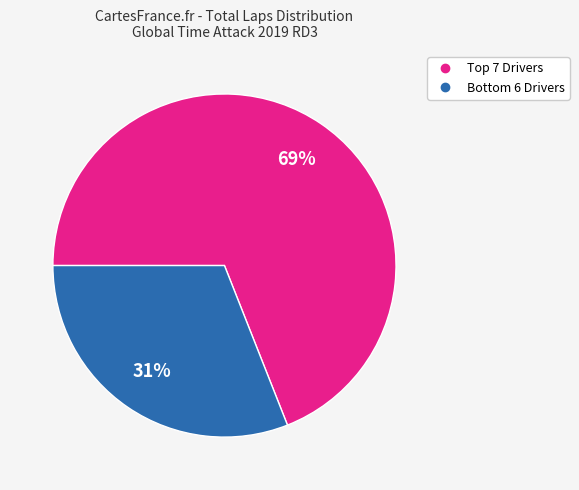

To the nearest percent, what is the difference between the largest and smallest slice percentages?

38%